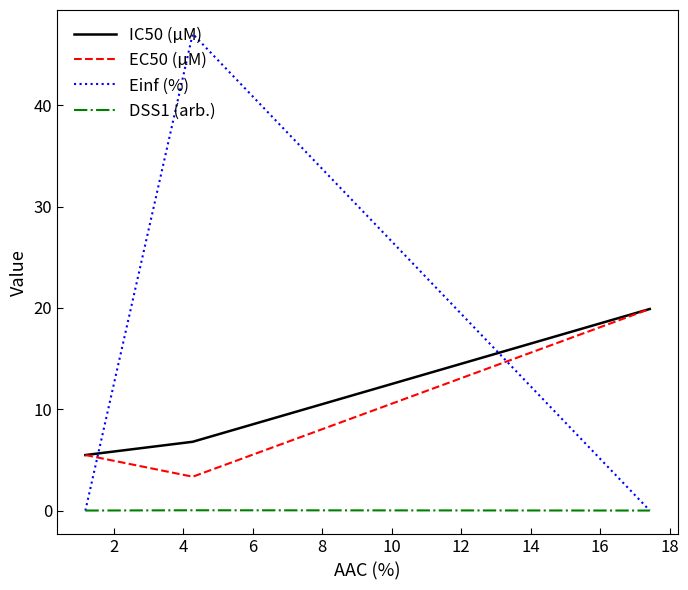

Which series has the widest spread of values?

Einf (%)